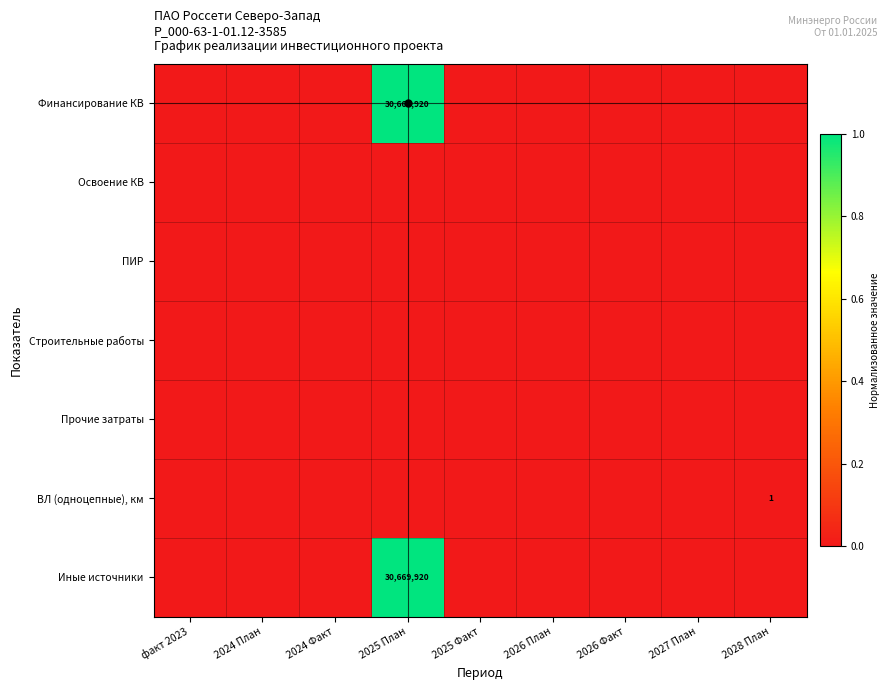

What is the difference between the highest and lowest values at 2025 План?

1.0